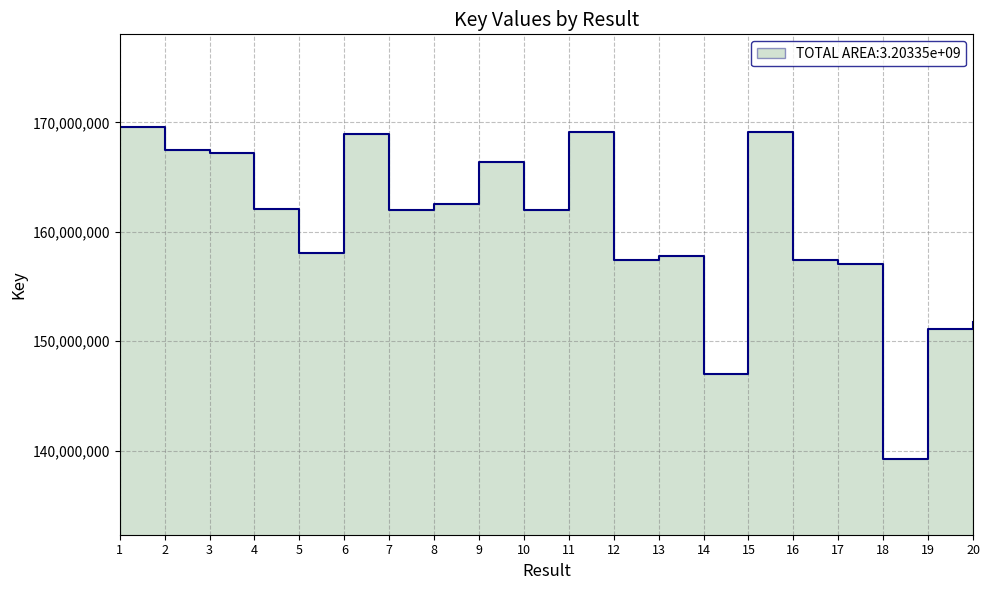

What is the value of the 7th point from the left?

161975445